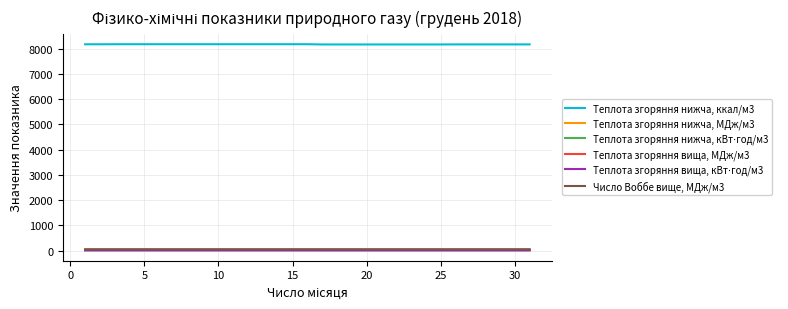

Which series has the largest total across all categories?

Теплота згоряння нижча, ккал/м3